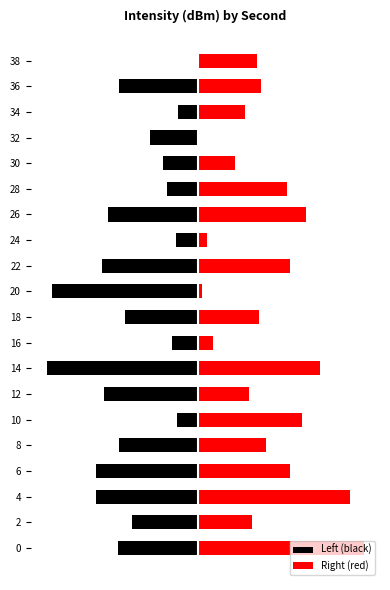

Reading left to right, extract all data points from this chart.

Left (black): -2.4	-2.0	-3.1	-3.1	-2.4	-0.6	-2.8	-4.6	-0.8	-2.2	-4.4	-2.9	-0.7	-2.7	-0.9	-1.0	-1.5	-0.6	-2.4	0.0
Right (red): 5.0	1.6	4.6	2.8	2.1	3.1	1.5	3.7	0.4	1.8	0.1	2.8	0.3	3.3	2.7	1.1	0.0	1.4	1.9	1.8